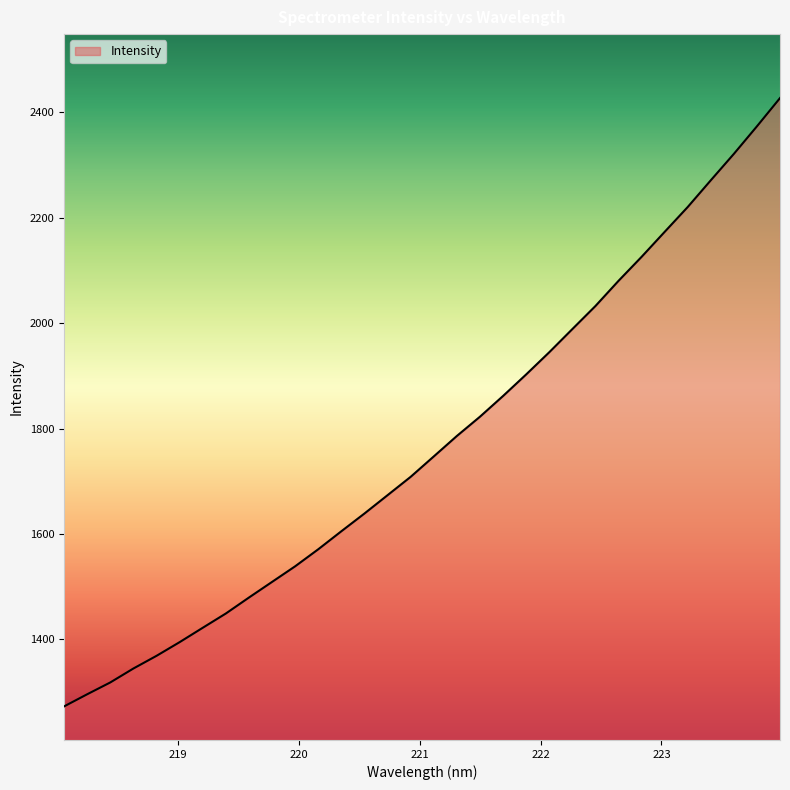

What is the minimum value shown in the chart?

1272.9